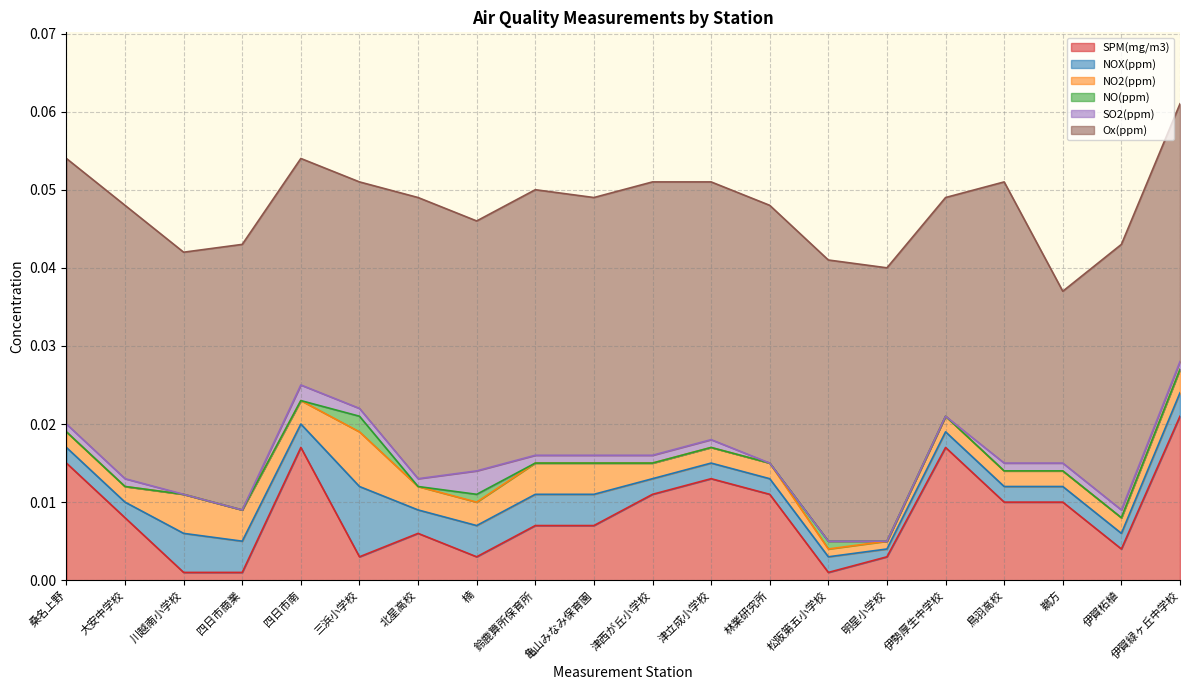

How many categories are shown in the chart?

20